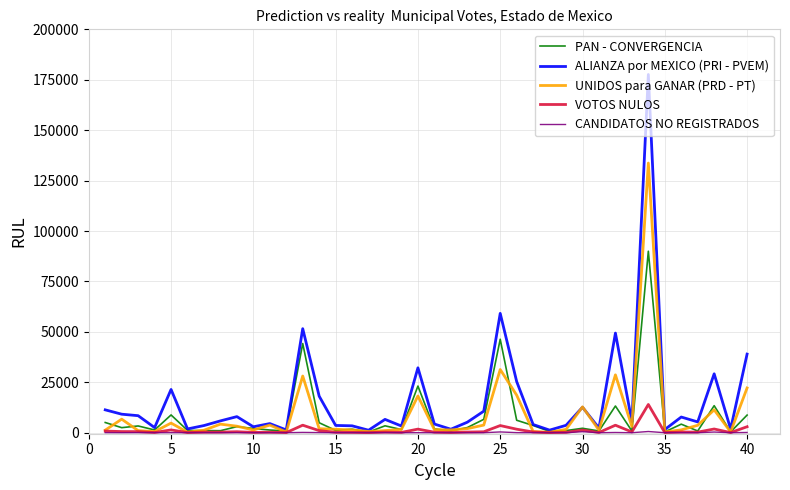

Which series has the widest spread of values?

ALIANZA por MEXICO (PRI - PVEM)